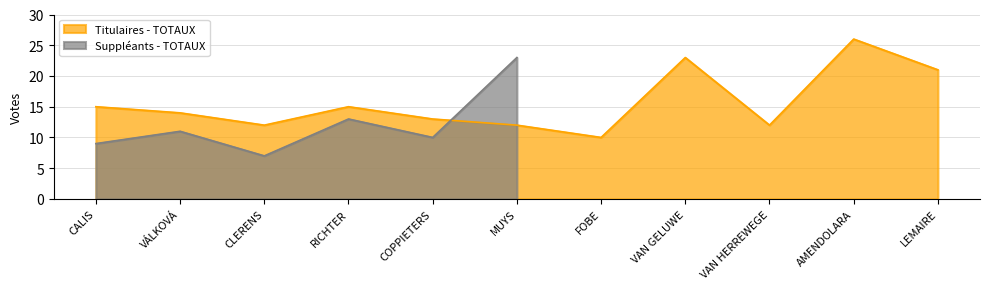

The chart shows a value of 4 at CALIS. True or false?

False